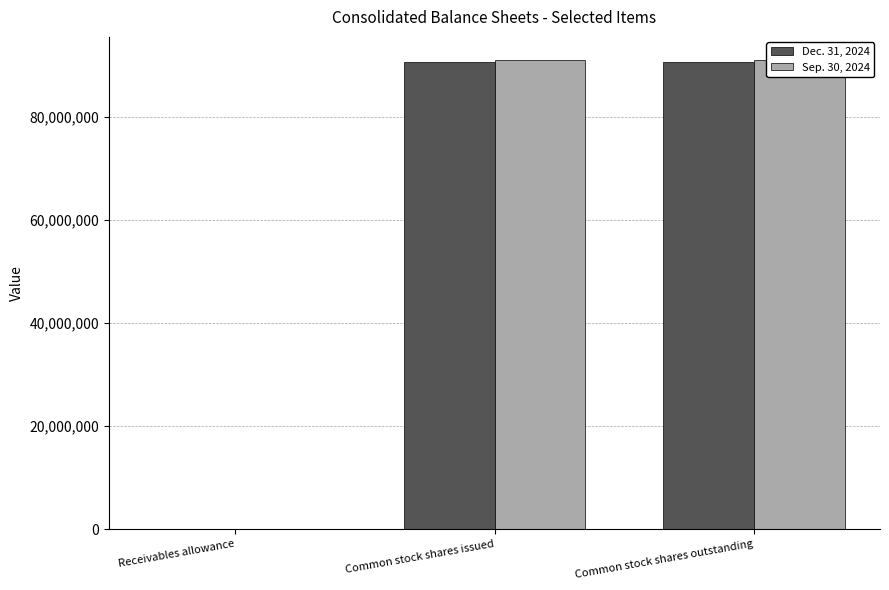

What position from the right is Receivables allowance?

3